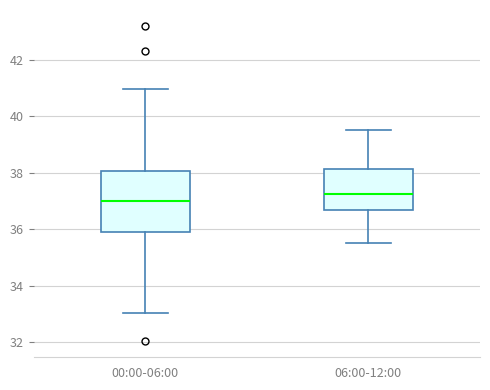

Which box has the highest median line?

06:00-12:00